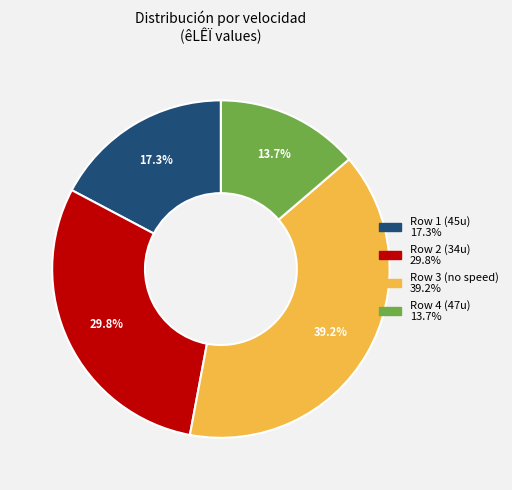

Is there any slice that represents more than half of the pie?

No